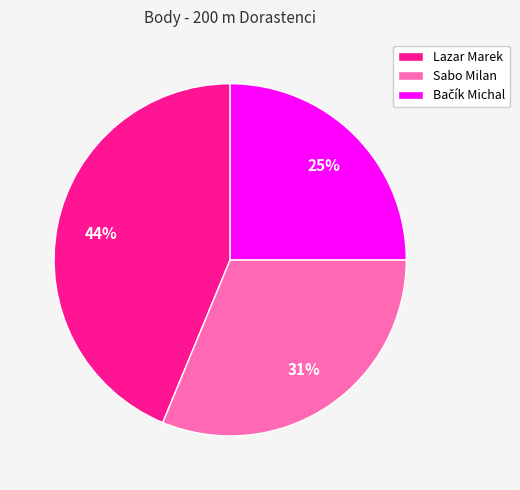

To the nearest percent, what is the combined percentage of Lazar Marek and Sabo Milan?

75%